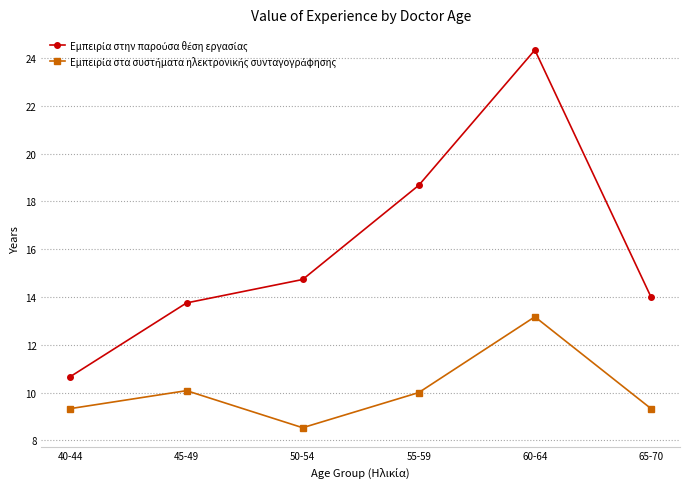

What is the difference between the highest and lowest values at 50-54?

6.2